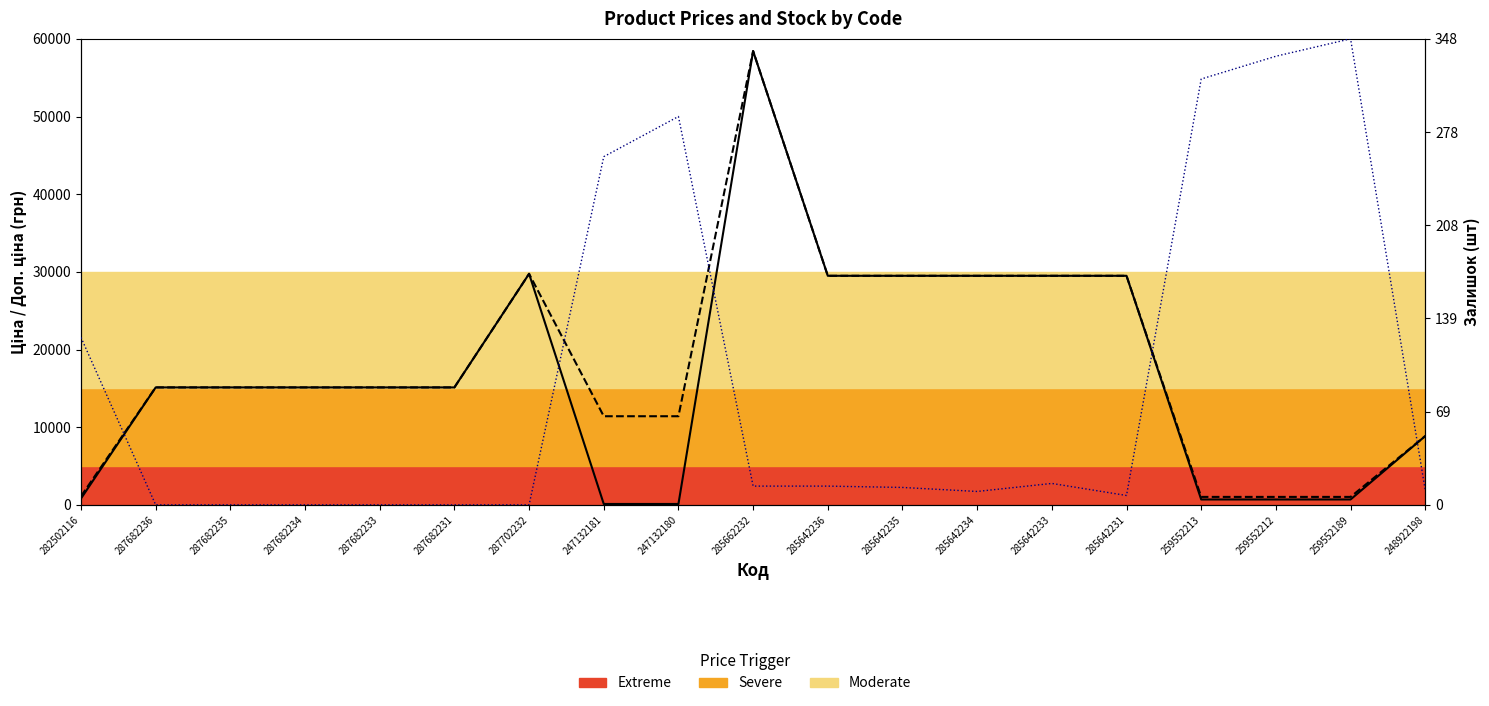

List the series in order of their overall mean, lowest first.

Залишок (scaled), Ціна, Доп. ціна